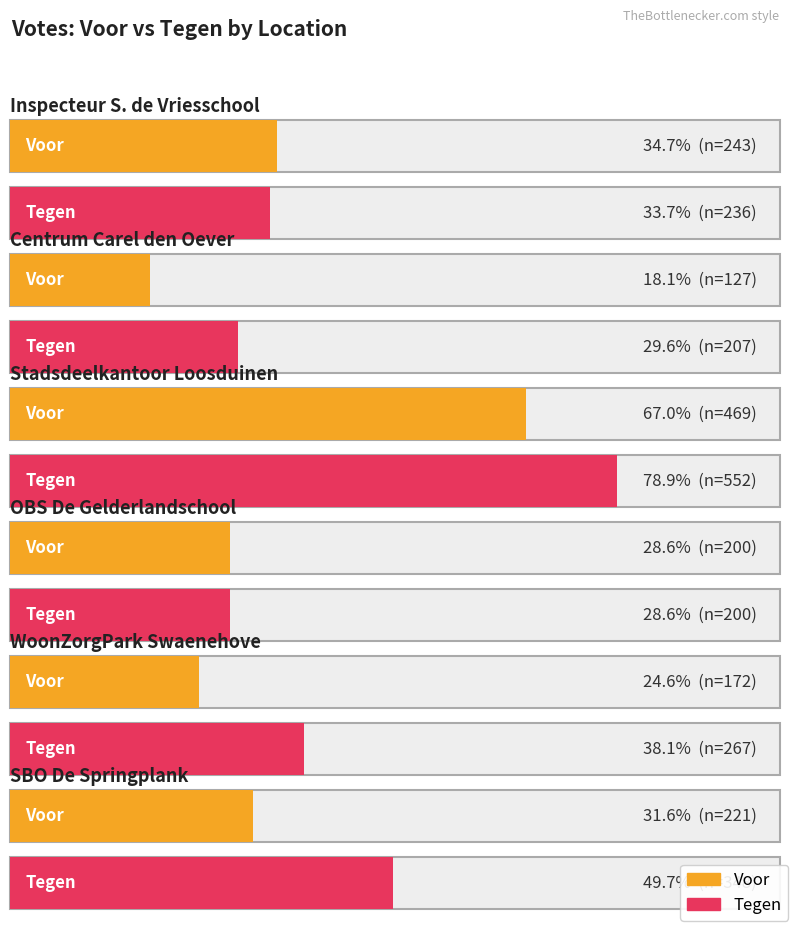

List the series in order of their overall mean, lowest first.

Voor, Tegen